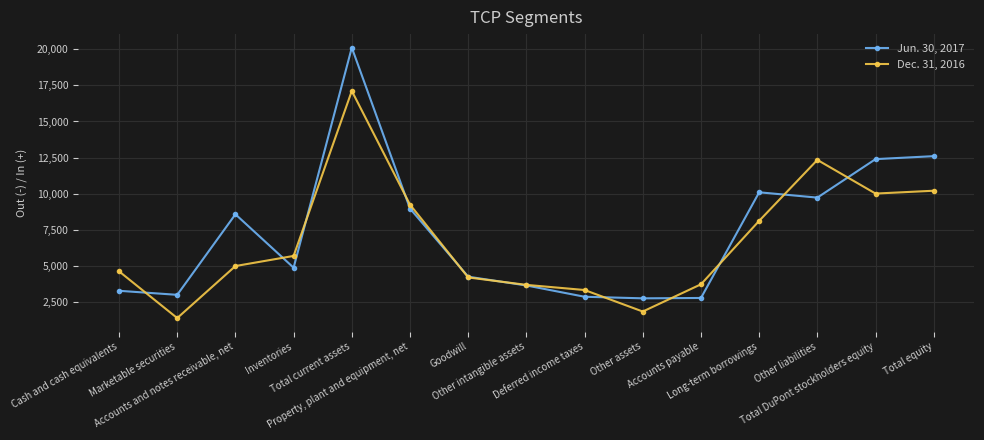

The Dec. 31, 2016 series shows 3705 at Accounts payable. True or false?

True